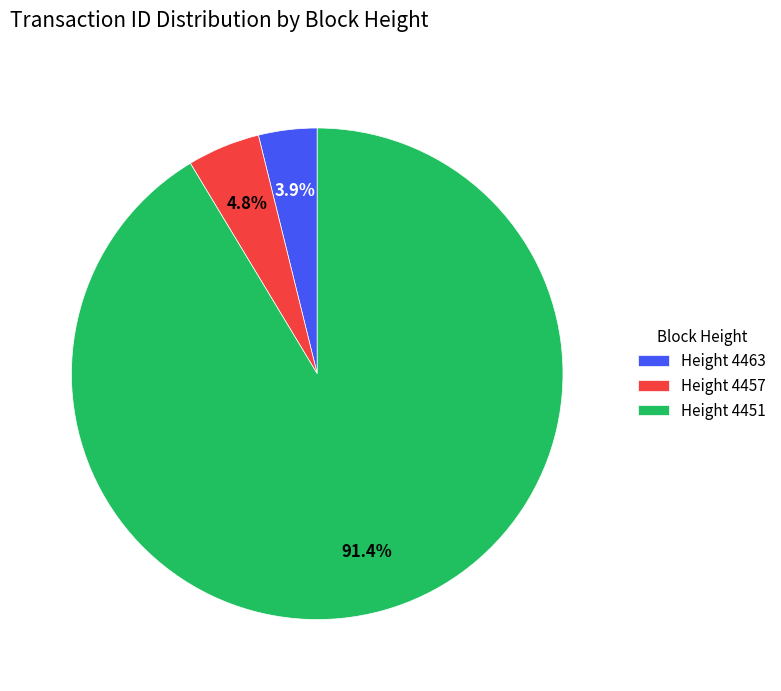

Which has a higher value, Height 4463 or Height 4457?

Height 4457